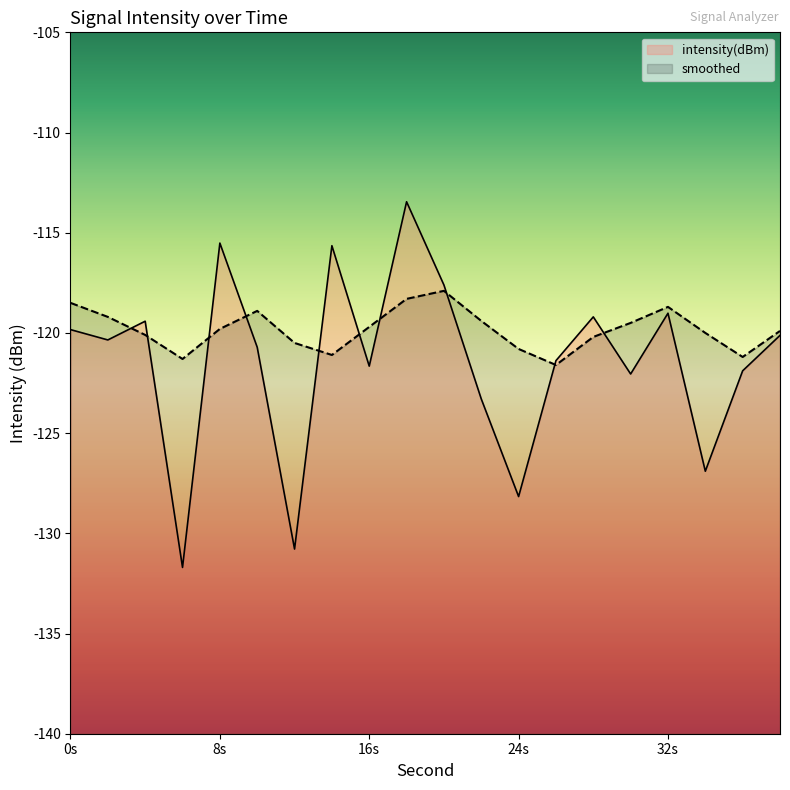

What value does the intensity(dBm) series have at 0s?

-119.8